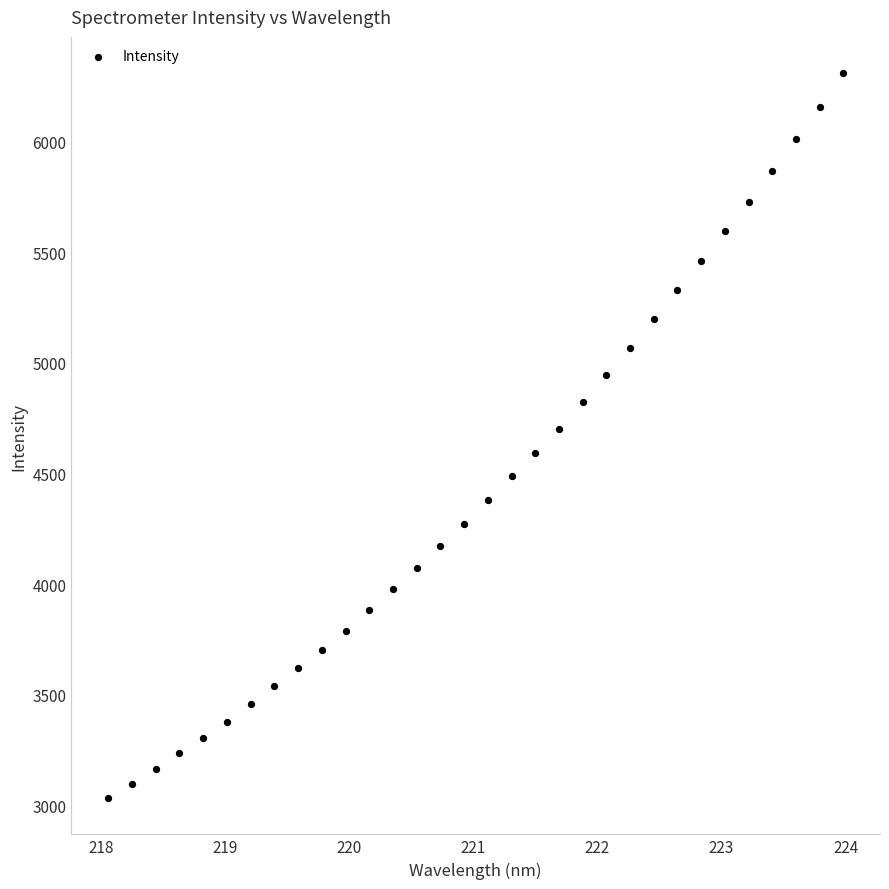

What is the range of Y values (max minus min)?

3274.6